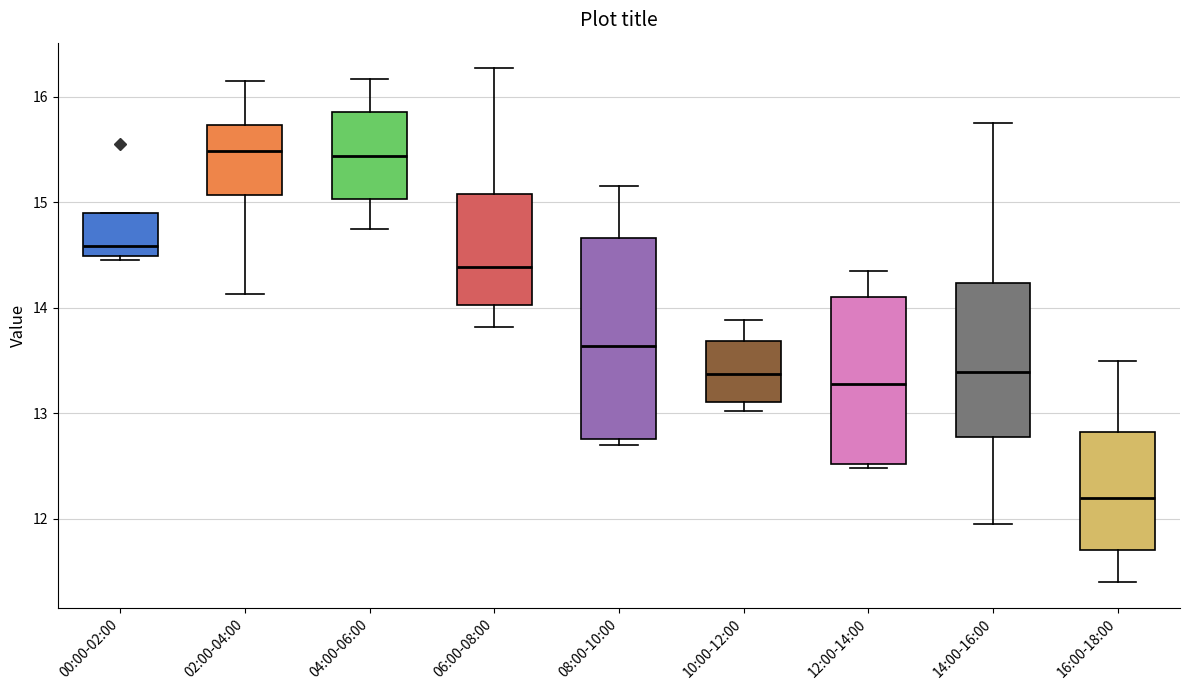

Which box is the tallest, from its lower edge to its upper edge?

08:00-10:00